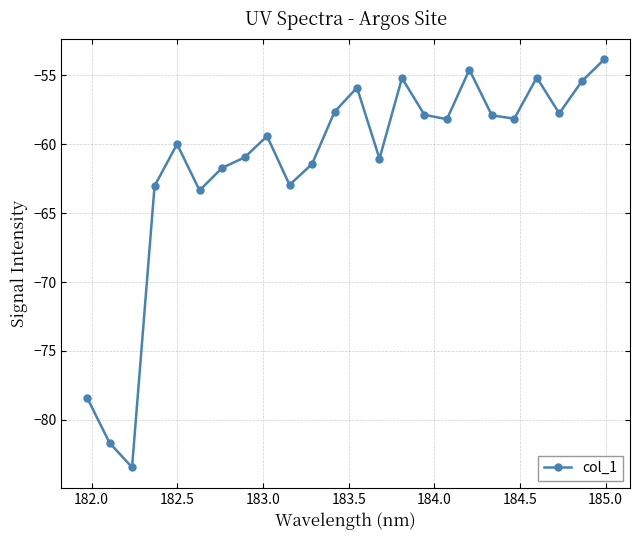

What is the value of the 23rd point from the left?

-55.4